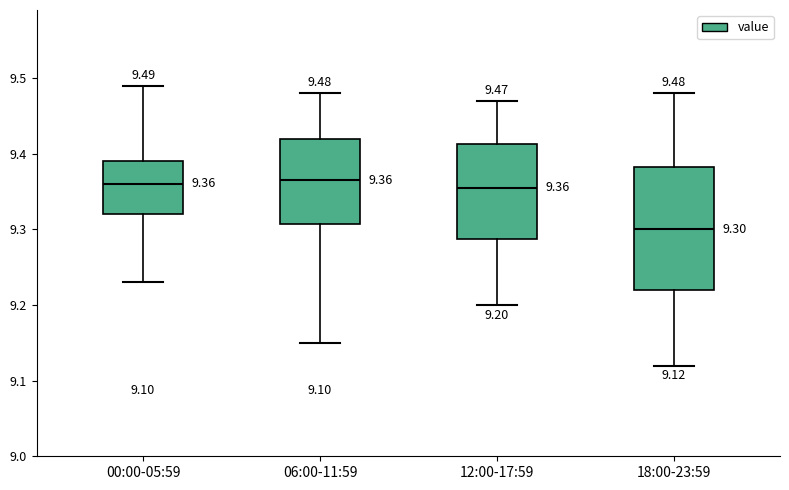

Which box is the tallest, from its lower edge to its upper edge?

18:00-23:59